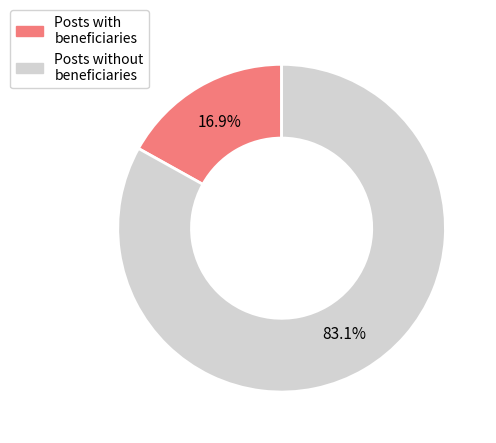

Is there any slice that represents more than half of the pie?

Yes